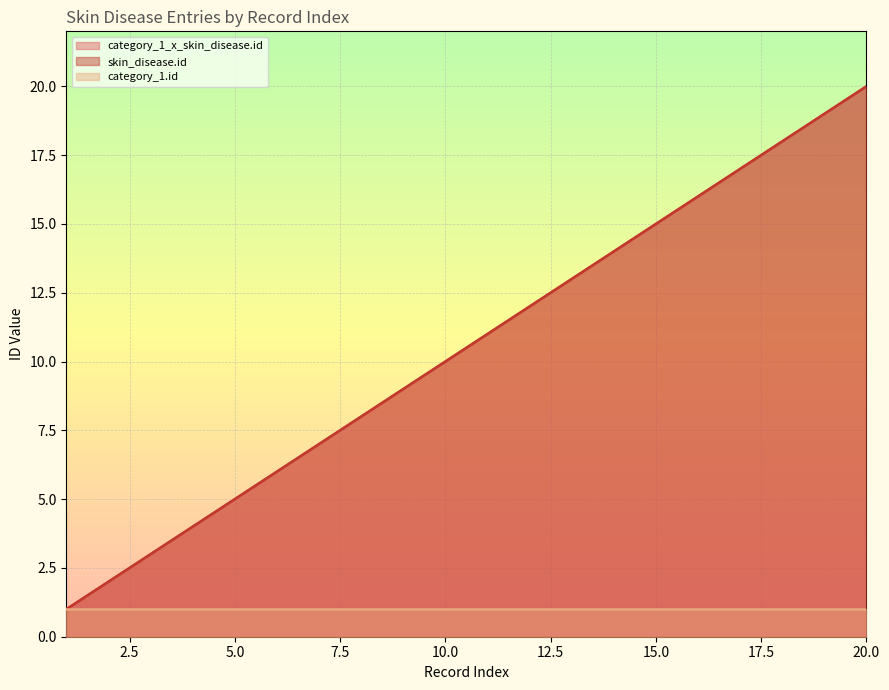

Does the chart display data point markers on the line(s)?

No